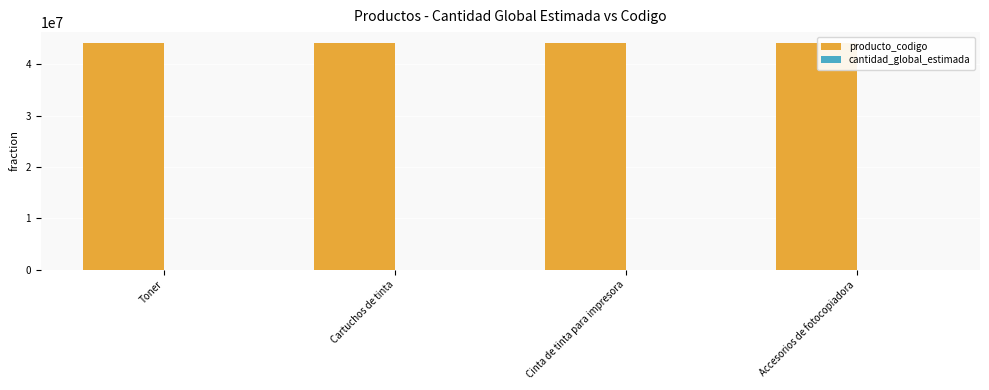

The value of producto_codigo at Cinta de tinta para impresora is 27801816. True or false?

False